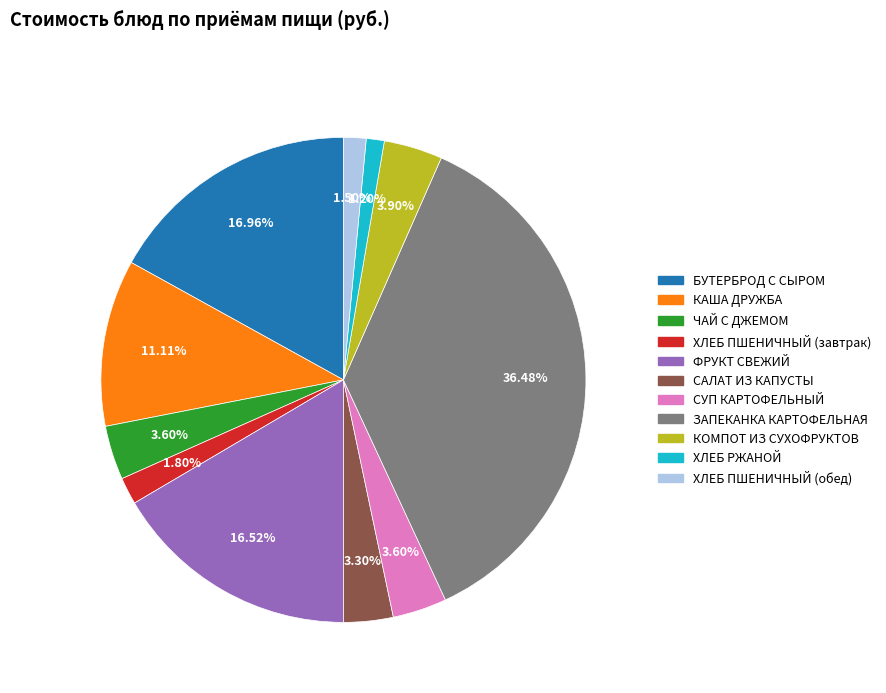

Is there a majority slice in this chart?

No